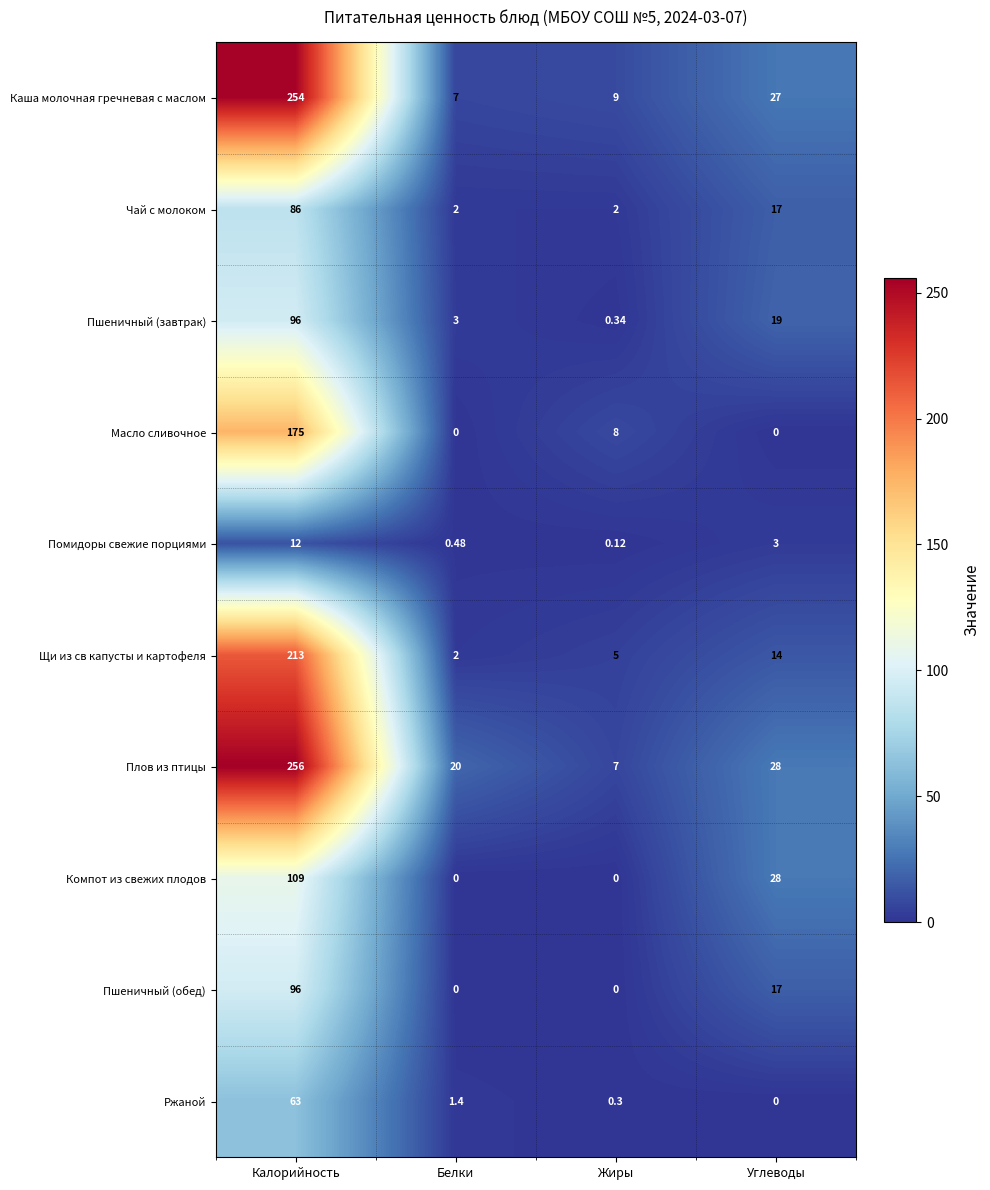

At which label does Пшеничный (завтрак) first exceed 19?

Калорийность